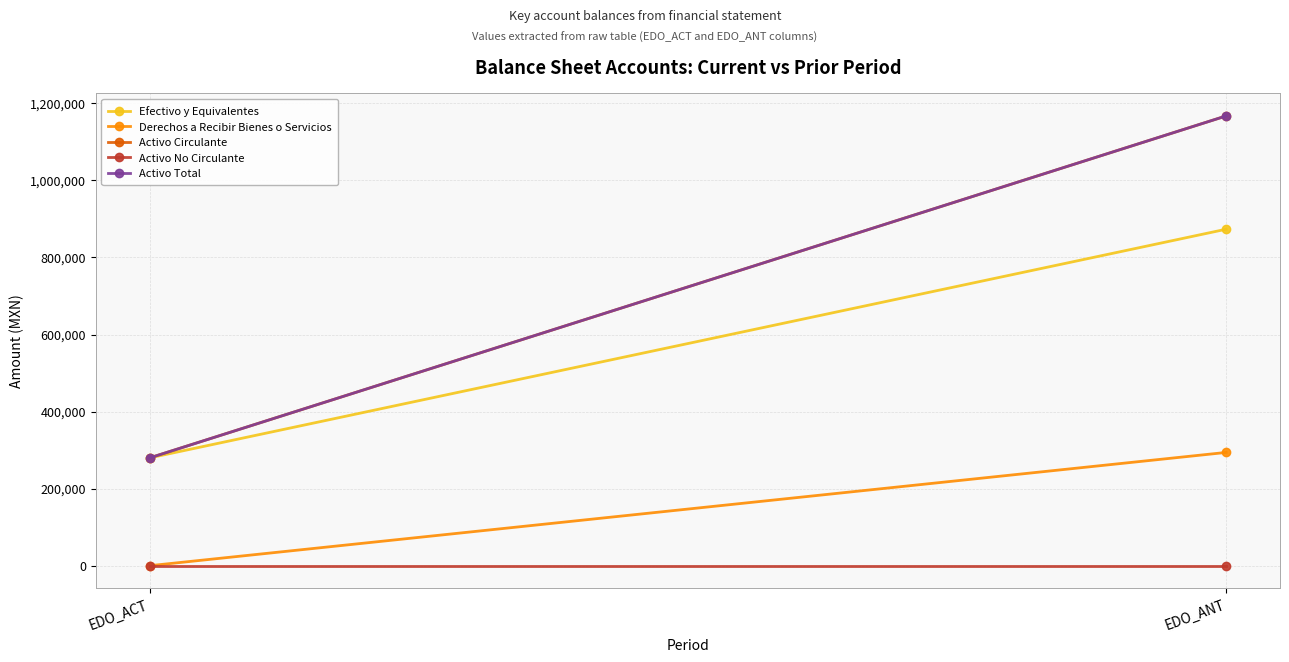

Which category has the lowest value across all series?

EDO_ACT